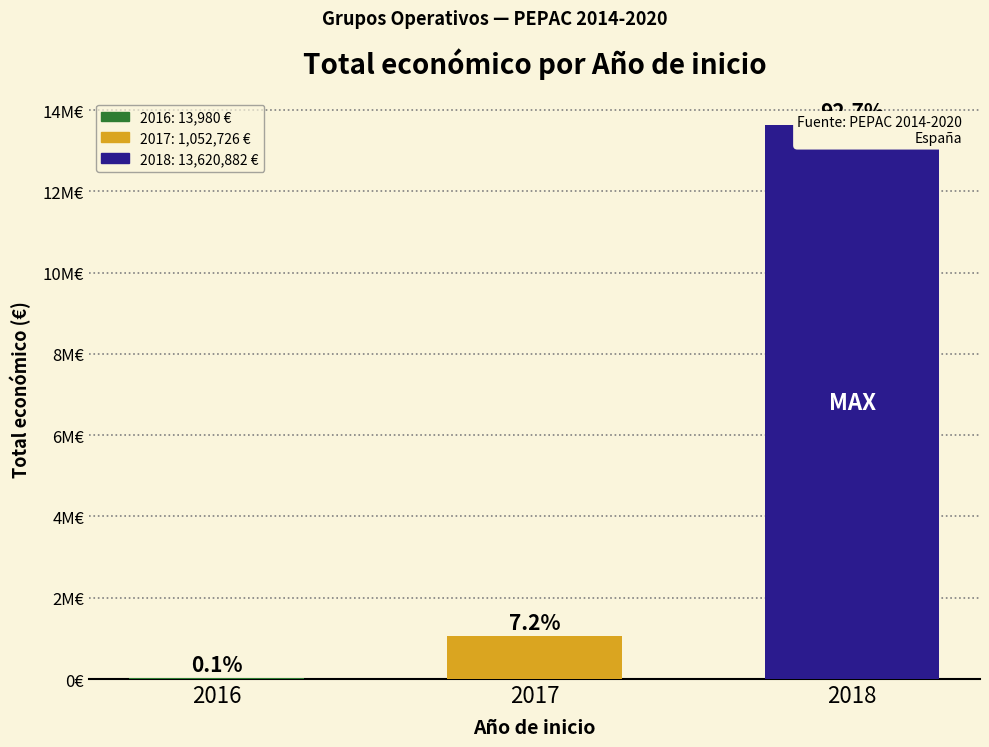

Is it true that the value at 2016 is 23131?

False